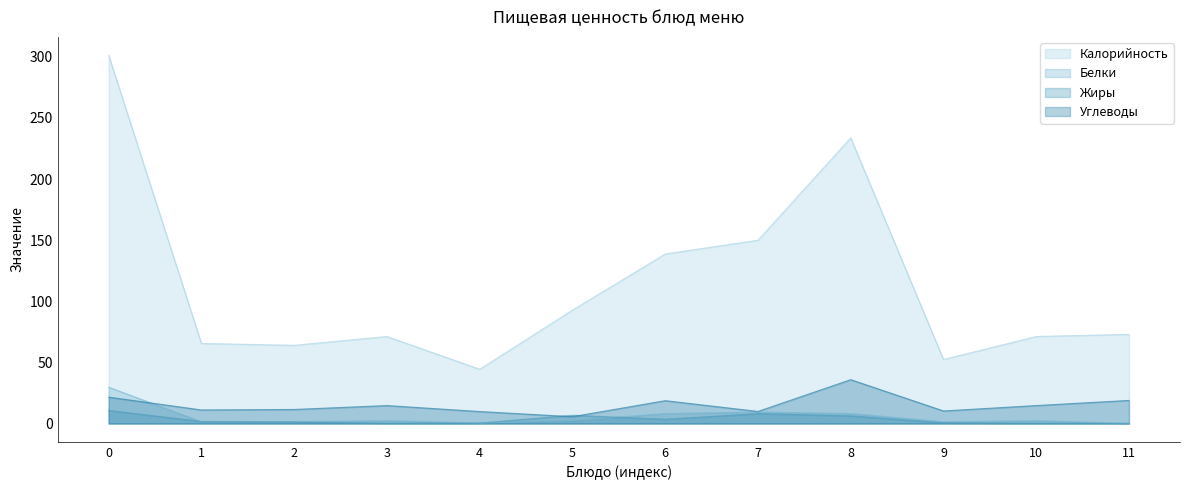

How many interior local valleys does the Калорийность series have?

3